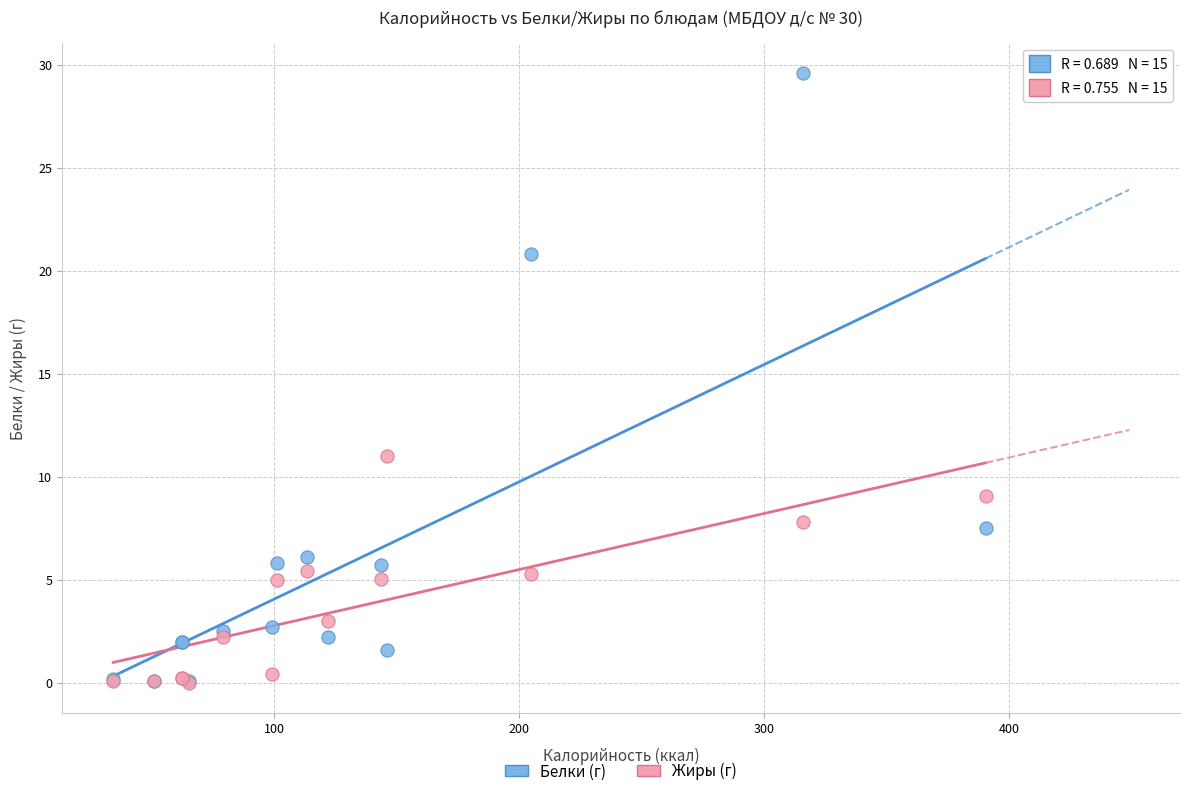

Across all series, what Y value is closest to 14?

11.0